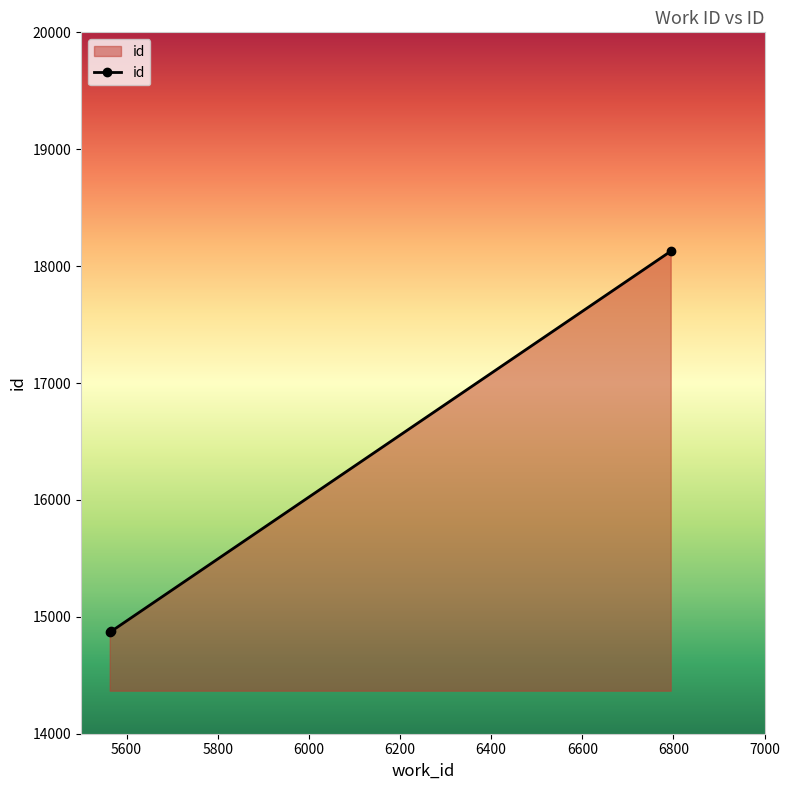

How many categories are shown in the chart?

3